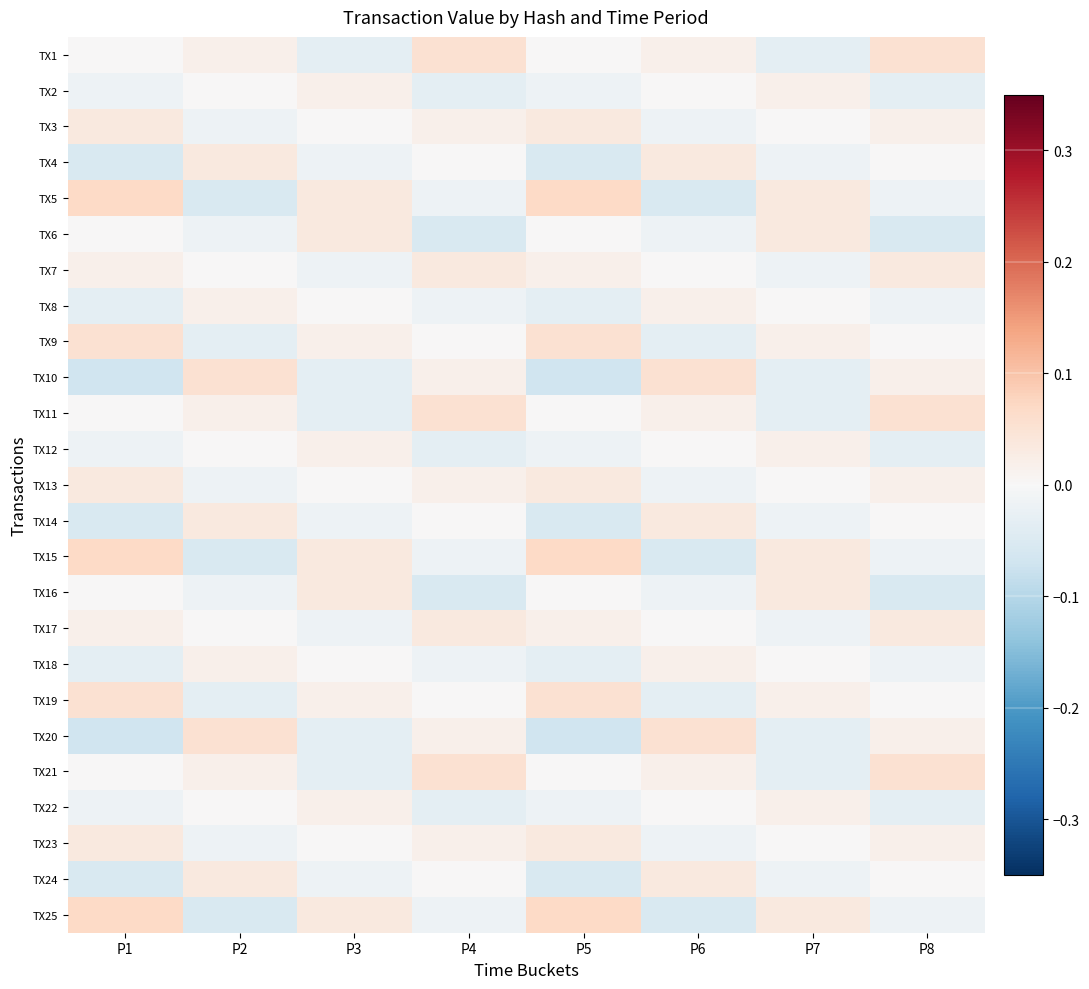

Reading left to right, what are all the values shown in this chart?

TX1: P1=0.0	P2=0.0	P3=-0.0	P4=0.1	P5=0.0	P6=0.0	P7=-0.0	P8=0.1
TX2: P1=-0.0	P2=0.0	P3=0.0	P4=-0.0	P5=-0.0	P6=0.0	P7=0.0	P8=-0.0
TX3: P1=0.0	P2=-0.0	P3=0.0	P4=0.0	P5=0.0	P6=-0.0	P7=0.0	P8=0.0
TX4: P1=-0.1	P2=0.0	P3=-0.0	P4=0.0	P5=-0.1	P6=0.0	P7=-0.0	P8=0.0
TX5: P1=0.1	P2=-0.1	P3=0.0	P4=-0.0	P5=0.1	P6=-0.1	P7=0.0	P8=-0.0
TX6: P1=-0.0	P2=-0.0	P3=0.0	P4=-0.1	P5=-0.0	P6=-0.0	P7=0.0	P8=-0.1
TX7: P1=0.0	P2=-0.0	P3=-0.0	P4=0.0	P5=0.0	P6=-0.0	P7=-0.0	P8=0.0
TX8: P1=-0.0	P2=0.0	P3=-0.0	P4=-0.0	P5=-0.0	P6=0.0	P7=-0.0	P8=-0.0
TX9: P1=0.1	P2=-0.0	P3=0.0	P4=-0.0	P5=0.1	P6=-0.0	P7=0.0	P8=-0.0
TX10: P1=-0.1	P2=0.1	P3=-0.0	P4=0.0	P5=-0.1	P6=0.1	P7=-0.0	P8=0.0
TX11: P1=0.0	P2=0.0	P3=-0.0	P4=0.1	P5=0.0	P6=0.0	P7=-0.0	P8=0.1
TX12: P1=-0.0	P2=0.0	P3=0.0	P4=-0.0	P5=-0.0	P6=0.0	P7=0.0	P8=-0.0
TX13: P1=0.0	P2=-0.0	P3=0.0	P4=0.0	P5=0.0	P6=-0.0	P7=0.0	P8=0.0
TX14: P1=-0.1	P2=0.0	P3=-0.0	P4=0.0	P5=-0.1	P6=0.0	P7=-0.0	P8=0.0
TX15: P1=0.1	P2=-0.1	P3=0.0	P4=-0.0	P5=0.1	P6=-0.1	P7=0.0	P8=-0.0
TX16: P1=-0.0	P2=-0.0	P3=0.0	P4=-0.1	P5=-0.0	P6=-0.0	P7=0.0	P8=-0.1
TX17: P1=0.0	P2=-0.0	P3=-0.0	P4=0.0	P5=0.0	P6=-0.0	P7=-0.0	P8=0.0
TX18: P1=-0.0	P2=0.0	P3=-0.0	P4=-0.0	P5=-0.0	P6=0.0	P7=-0.0	P8=-0.0
TX19: P1=0.1	P2=-0.0	P3=0.0	P4=-0.0	P5=0.1	P6=-0.0	P7=0.0	P8=-0.0
TX20: P1=-0.1	P2=0.1	P3=-0.0	P4=0.0	P5=-0.1	P6=0.1	P7=-0.0	P8=0.0
TX21: P1=0.0	P2=0.0	P3=-0.0	P4=0.1	P5=0.0	P6=0.0	P7=-0.0	P8=0.1
TX22: P1=-0.0	P2=0.0	P3=0.0	P4=-0.0	P5=-0.0	P6=0.0	P7=0.0	P8=-0.0
TX23: P1=0.0	P2=-0.0	P3=0.0	P4=0.0	P5=0.0	P6=-0.0	P7=0.0	P8=0.0
TX24: P1=-0.1	P2=0.0	P3=-0.0	P4=0.0	P5=-0.1	P6=0.0	P7=-0.0	P8=0.0
TX25: P1=0.1	P2=-0.1	P3=0.0	P4=-0.0	P5=0.1	P6=-0.1	P7=0.0	P8=-0.0